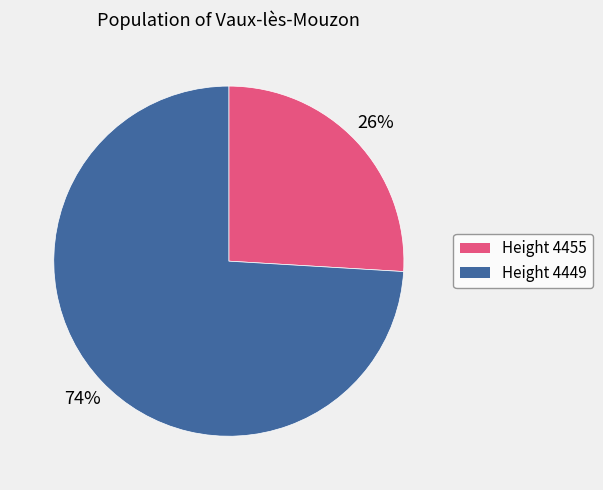

To the nearest percent, what percentage of the pie is Height 4455?

26%